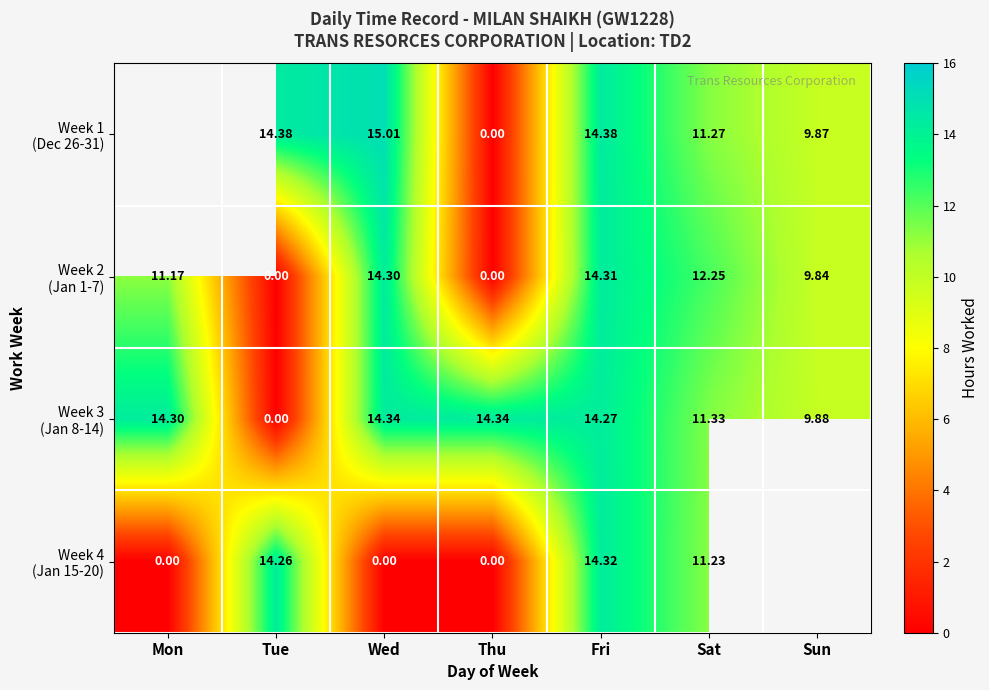

Which category has the highest value in the Week 3 (Jan 8-14) series?

Wed